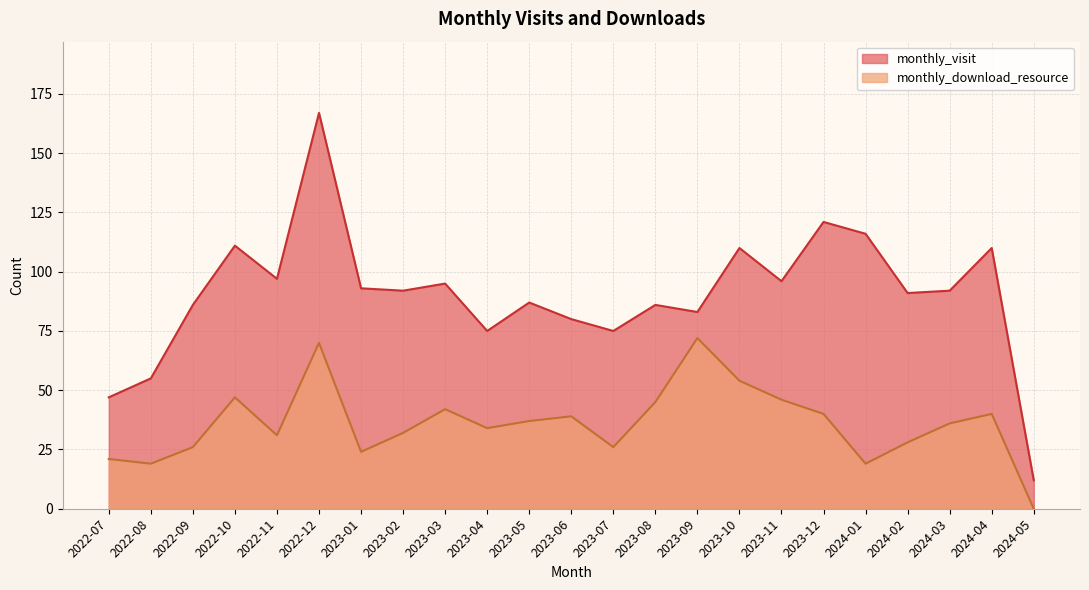

In monthly_visit, how many points are higher than both neighbors (excluding endpoints)?

8